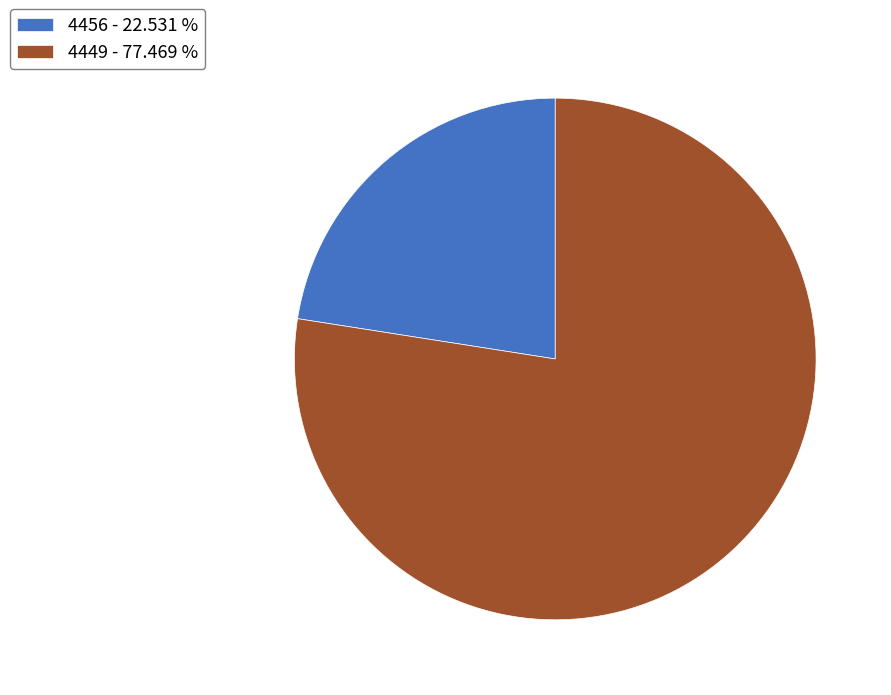

Is the sum of 4449 - 77.469 % and 4456 - 22.531 % greater than half?

Yes